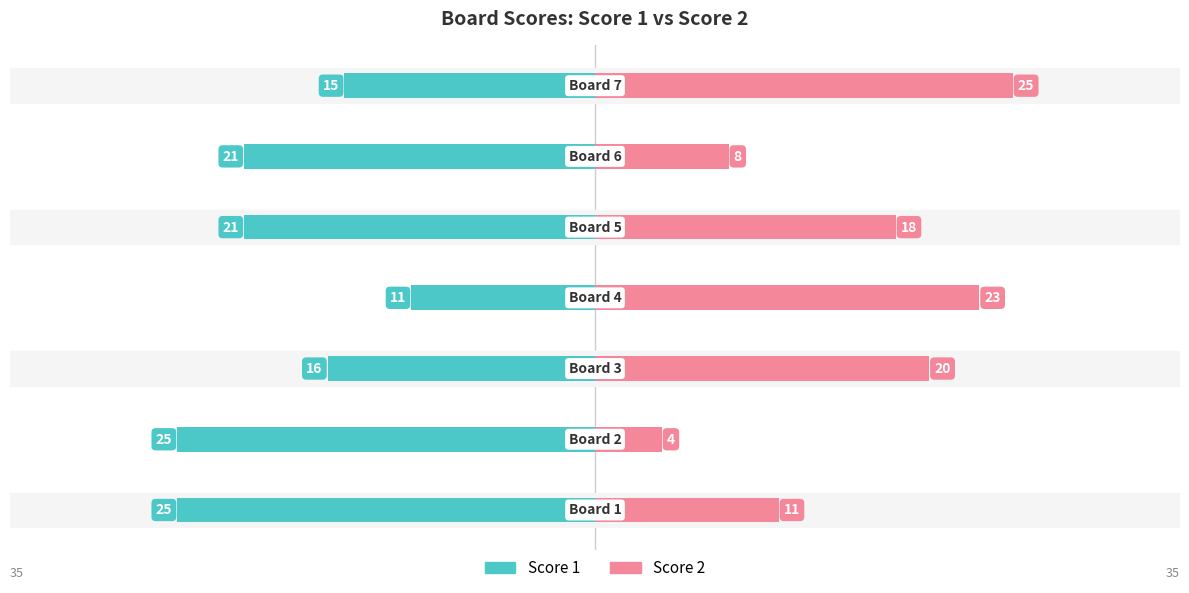

What is the value of the Score 2 bar at the 5th from the left?

18